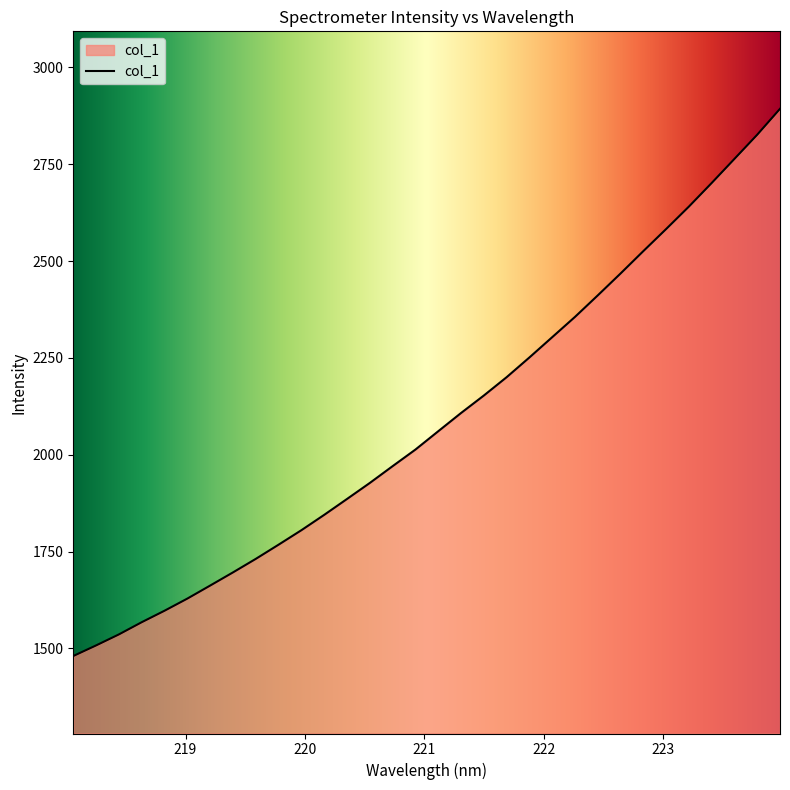

What is the difference between the maximum and minimum values?

1412.3